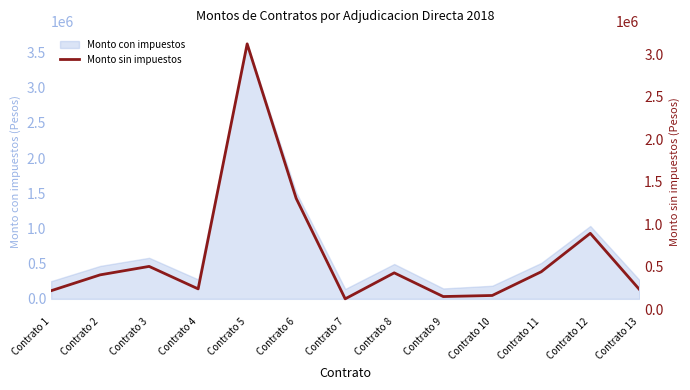

Reading left to right, what are all the values shown in this chart?

216307.9	403100.0	502586.2	238000.0	3122844.8	1303629.3	120689.7	426724.1	147713.0	160370.2	439655.2	892241.4	232758.6